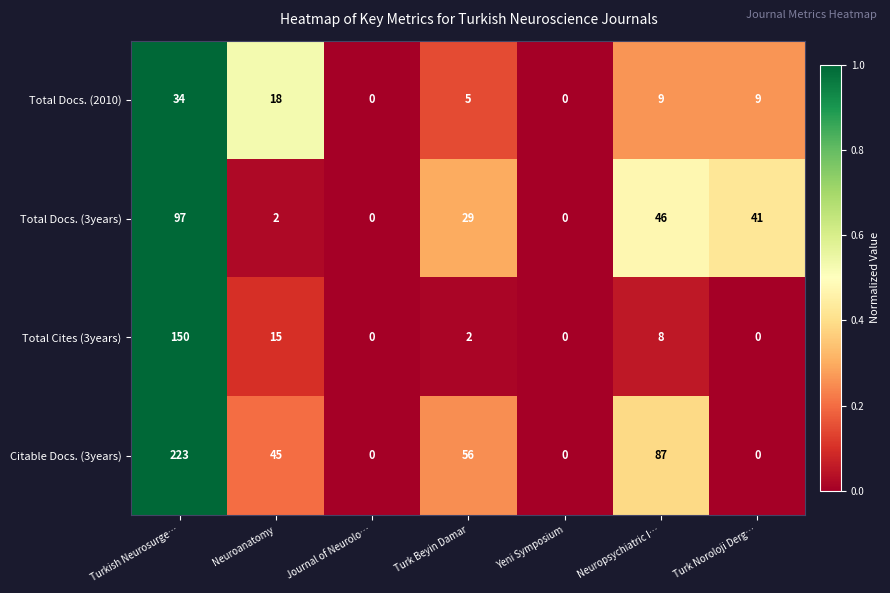

Rank the series by their maximum value, from highest to lowest.

Citable Docs. (3years), Total Cites (3years), Total Docs. (3years), Total Docs. (2010)